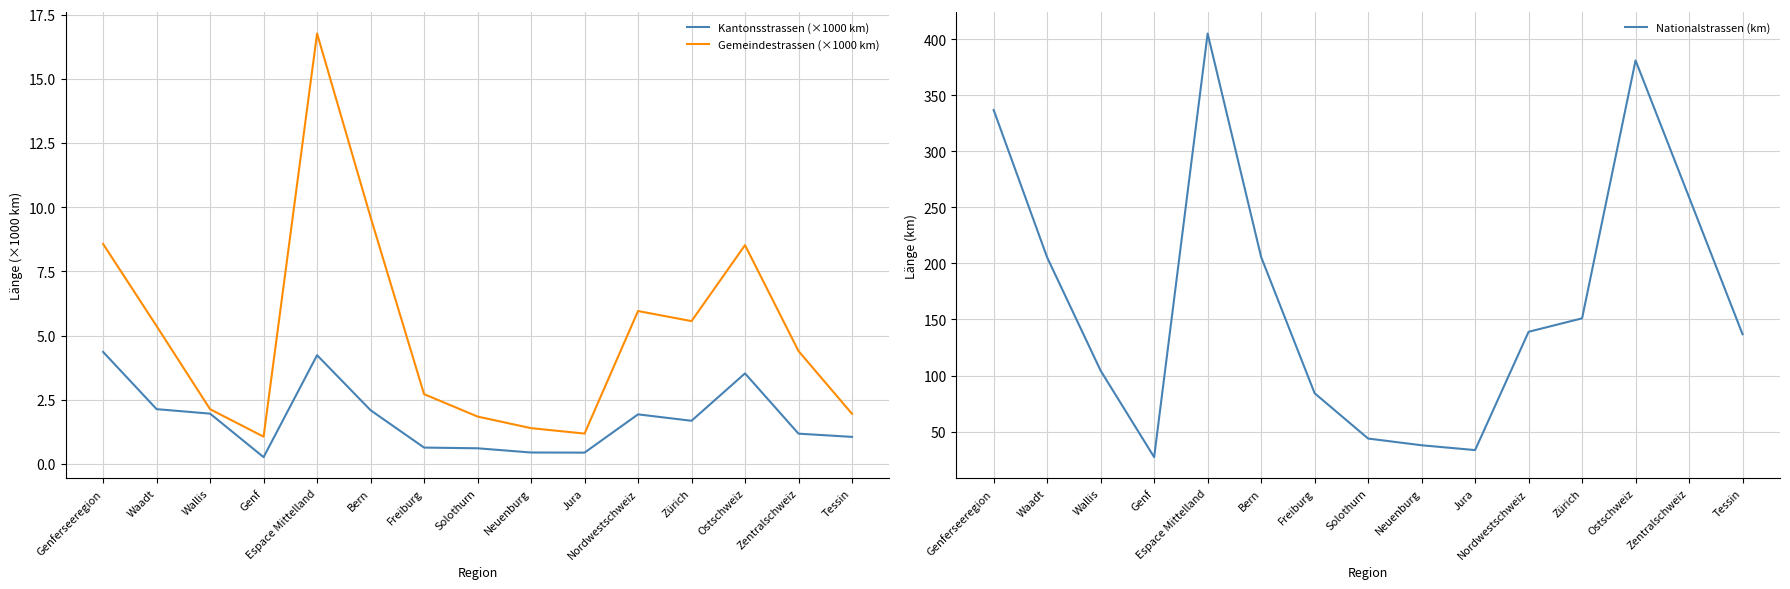

How many values in the Kantonsstrassen (×1000 km) series exceed 1?

10